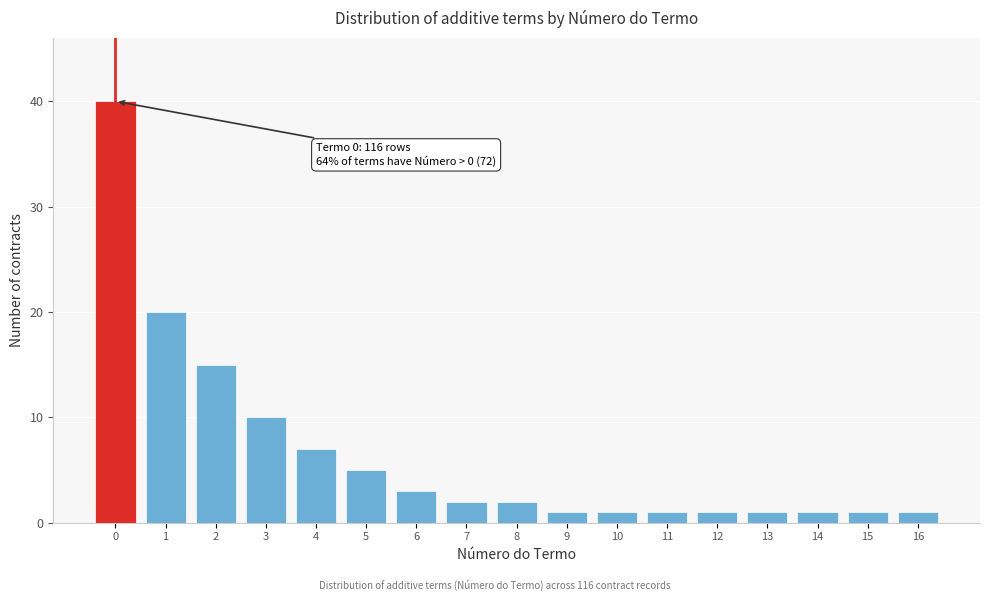

Reading left to right, transcribe all the data shown in this chart.

40	20	15	10	7	5	3	2	2	1	1	1	1	1	1	1	1